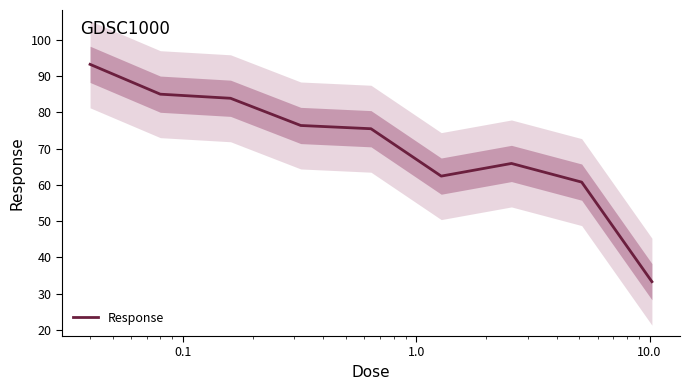

What is the lowest value of the Response series?

33.3